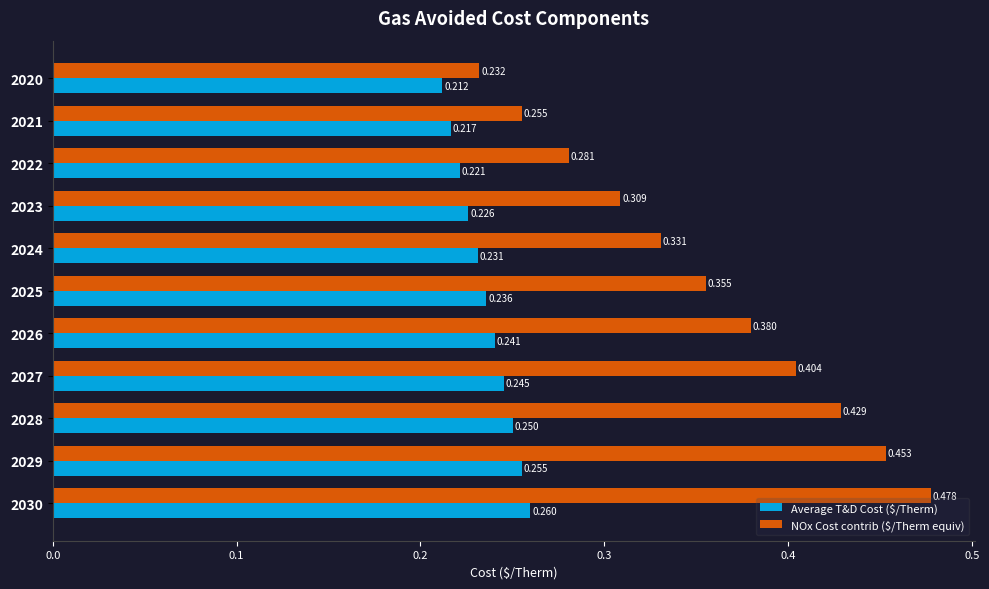

Which series has the widest spread of values?

NOx Cost contrib ($/Therm equiv)